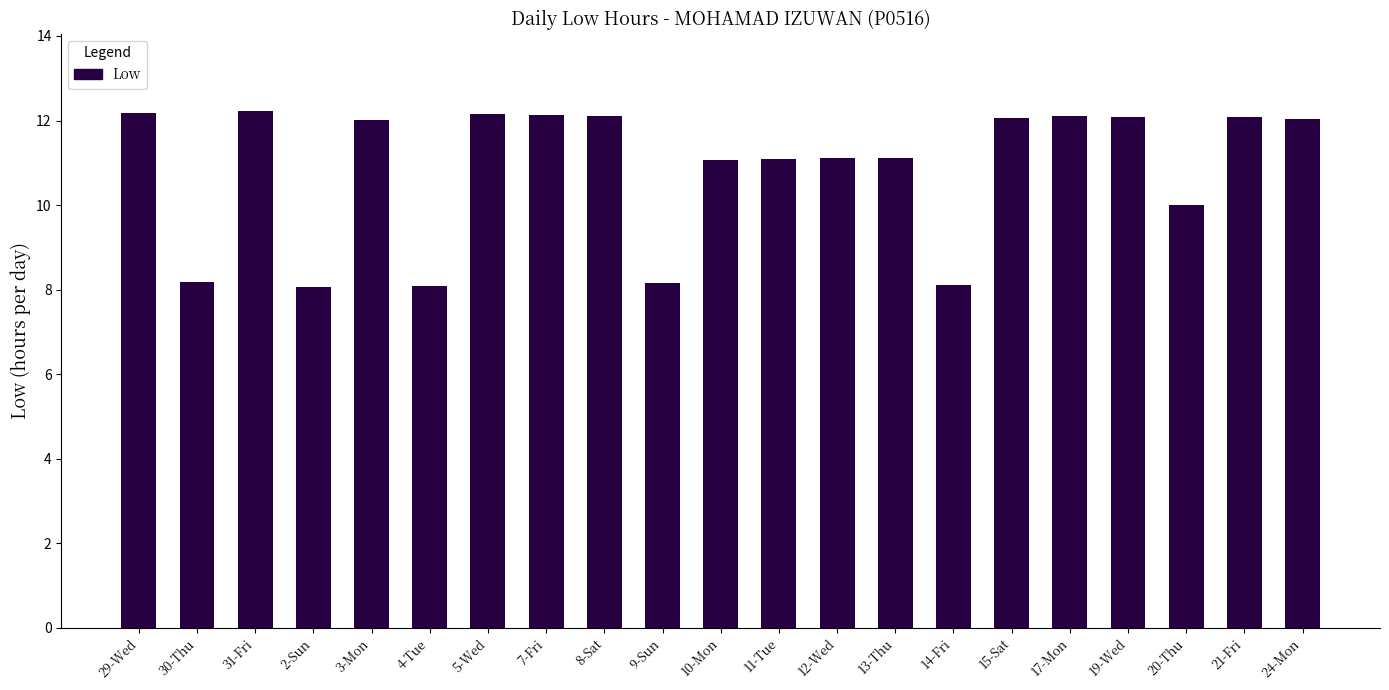

What is the maximum value shown in the chart?

12.2